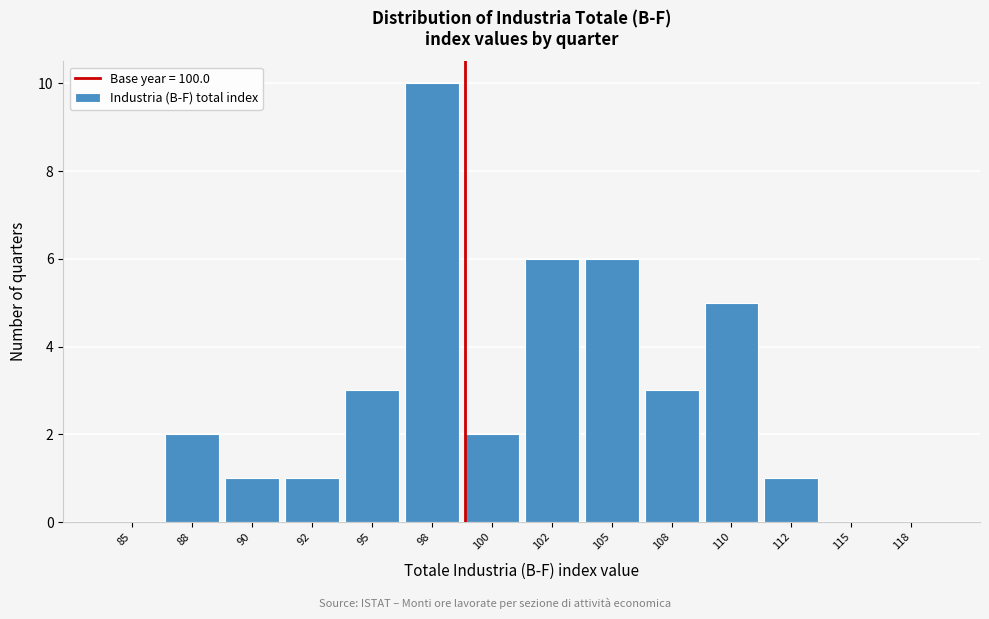

Reading left to right, what are all the values shown in this chart?

85=0	88=2	90=1	92=1	95=3	98=10	100=2	102=6	105=6	108=3	110=5	112=1	115=0	118=0